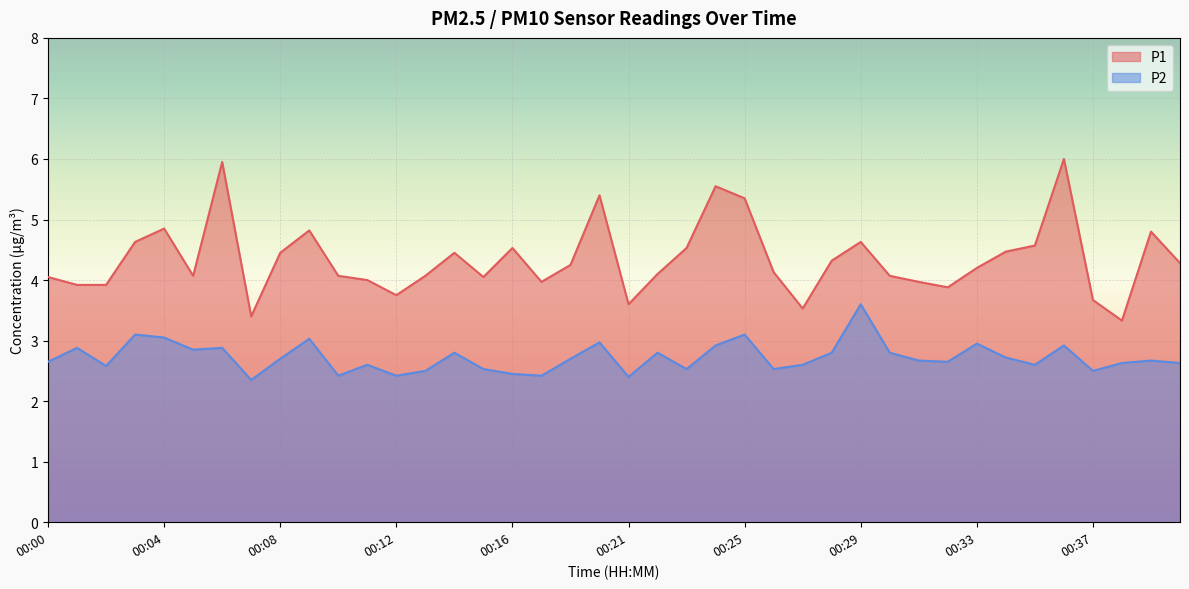

Rank the series by their maximum value, from highest to lowest.

P1, P2